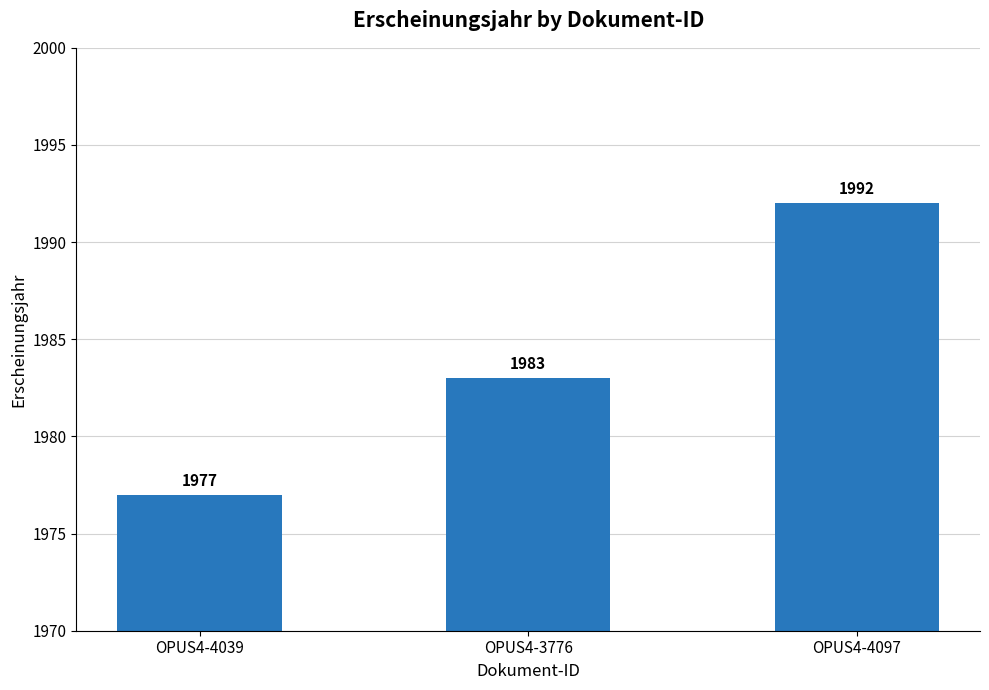

Count the values in the range 1977 to 1992.

3